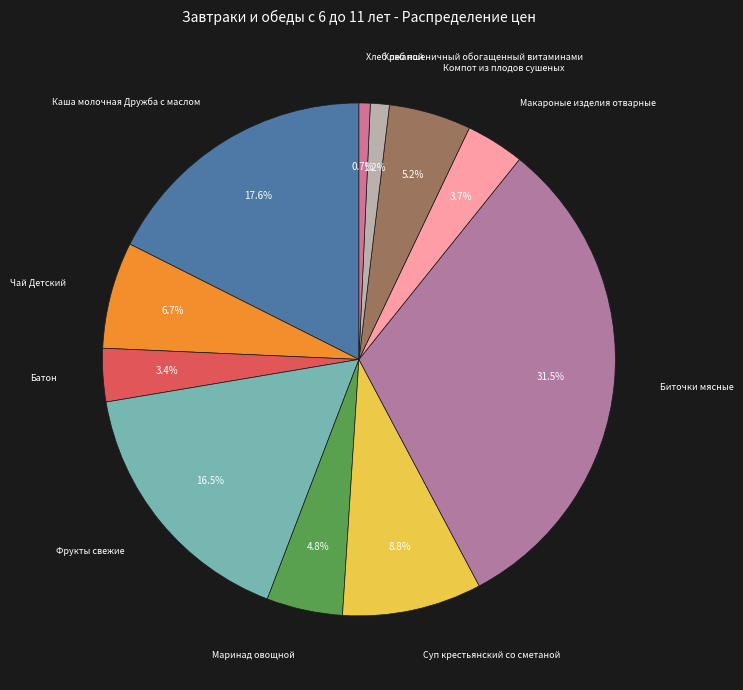

Count the number of slices in the pie.

11